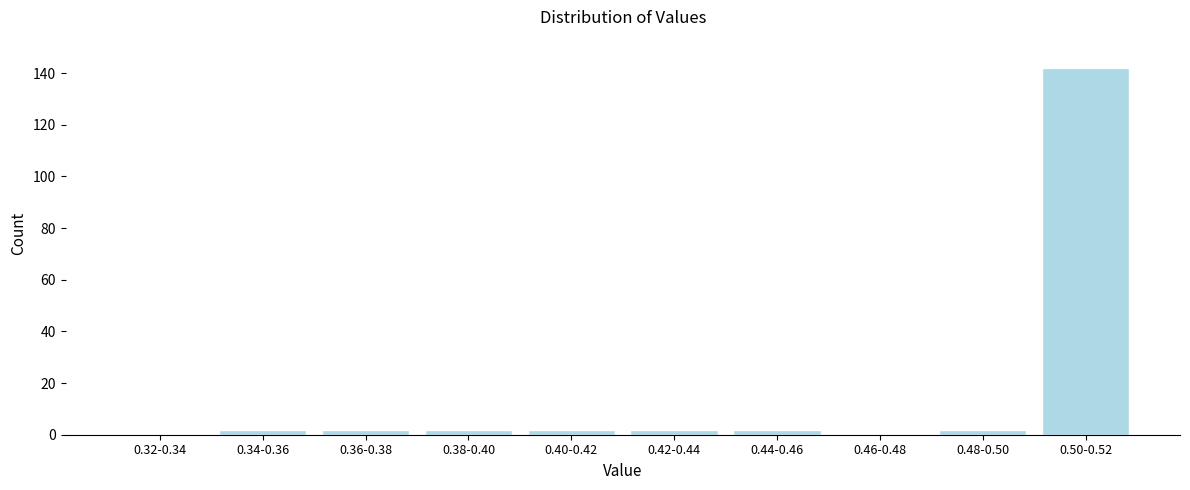

Reading left to right, transcribe all the data shown in this chart.

0.32-0.34=0	0.34-0.36=2	0.36-0.38=2	0.38-0.40=2	0.40-0.42=2	0.42-0.44=2	0.44-0.46=2	0.46-0.48=0	0.48-0.50=2	0.50-0.52=142